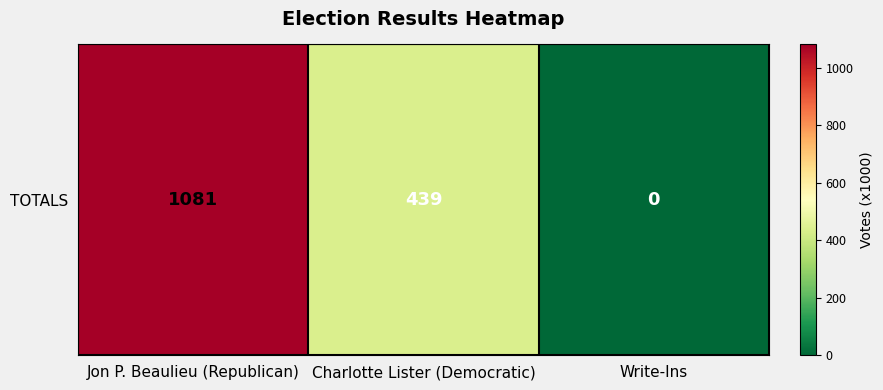

True or false: the data shows 1081 at Jon P. Beaulieu (Republican).

True